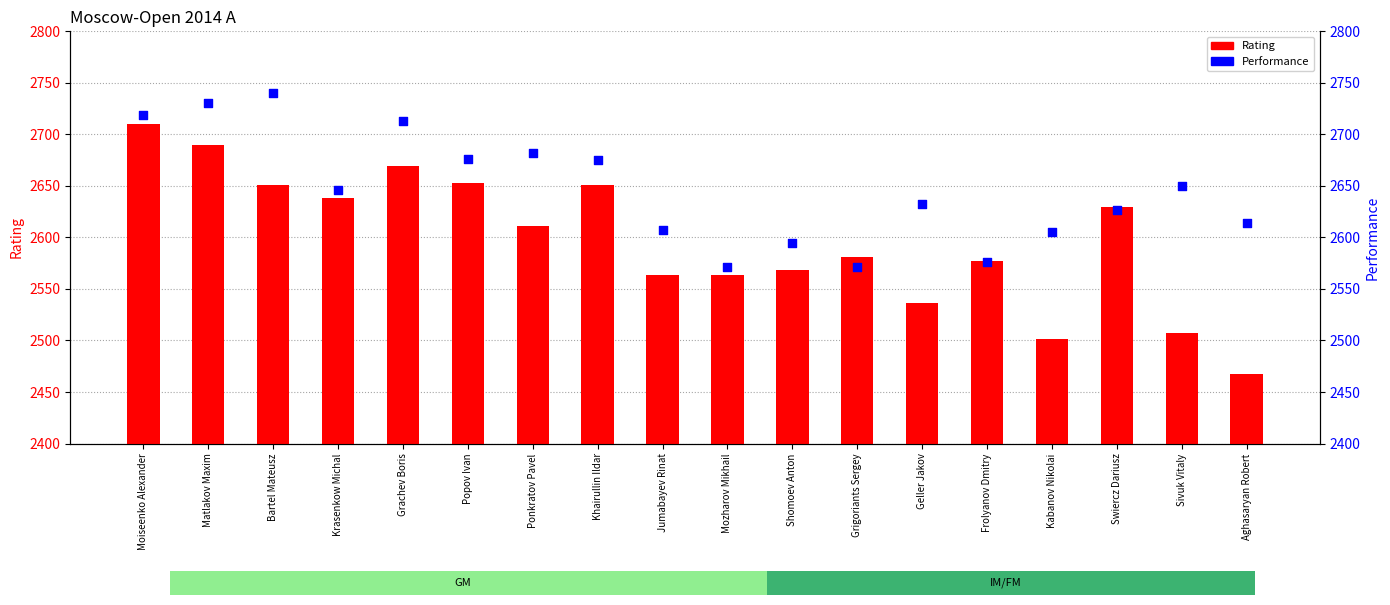

What are all the series names shown in the legend?

Rating, Performance